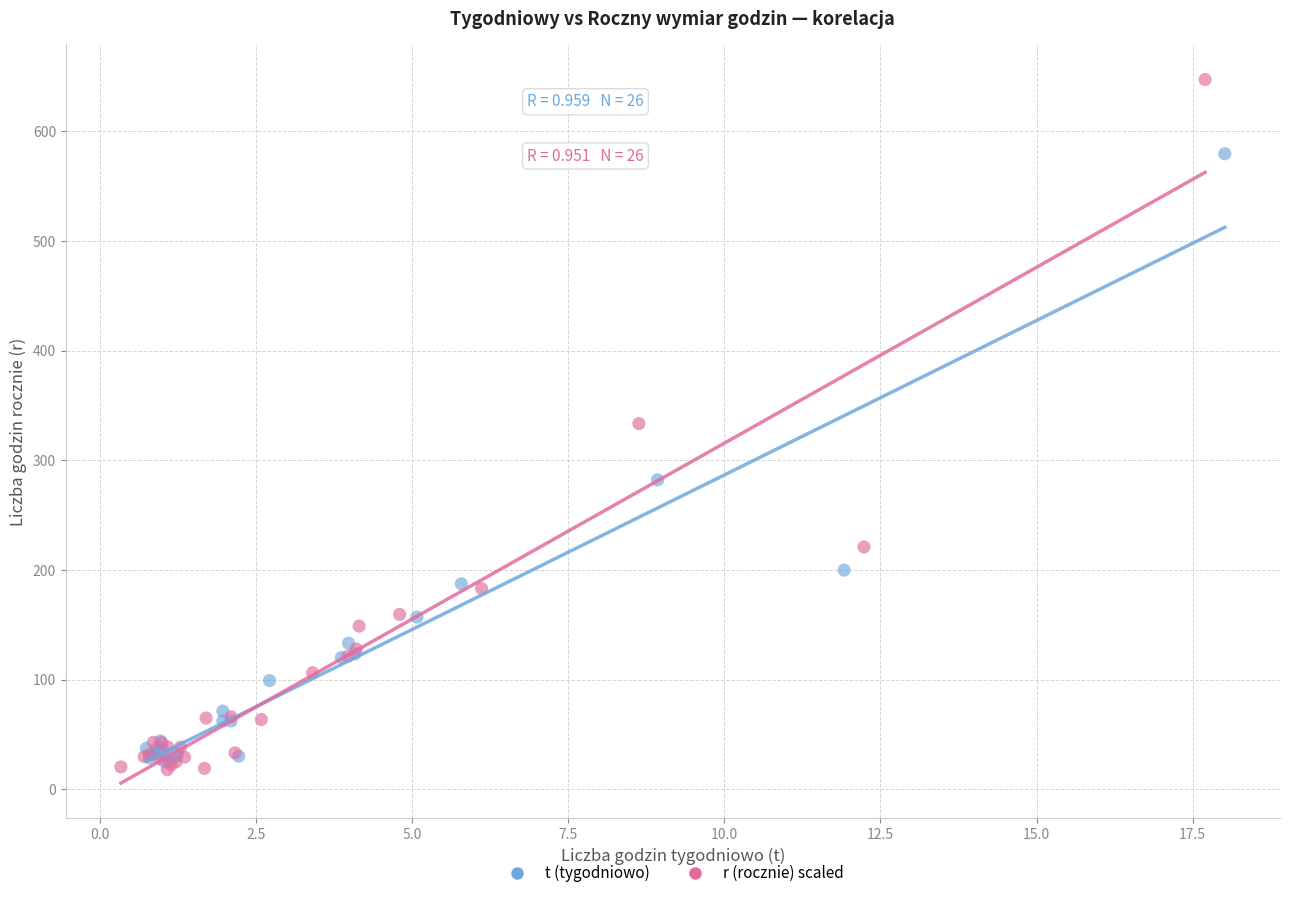

Which series has the largest Y range (max minus min)?

r (rocznie) scaled